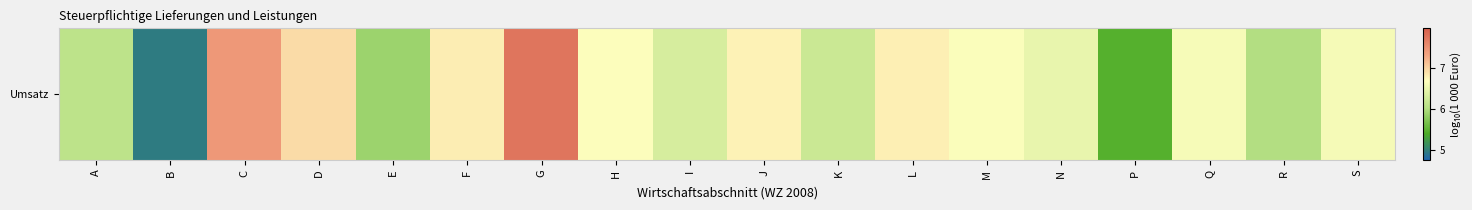

The value at R is 6.0. True or false?

True